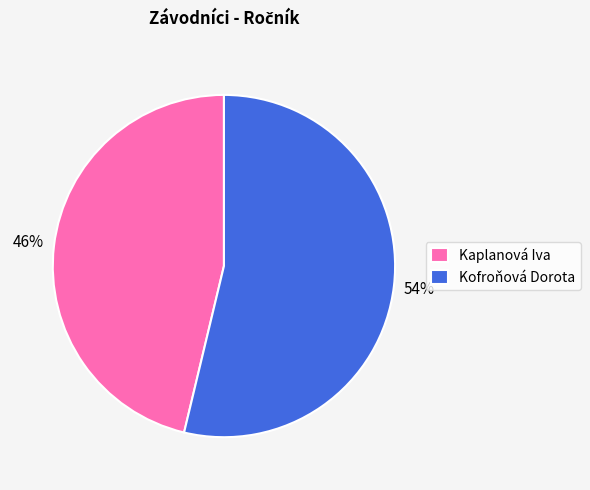

To the nearest percent, what is the average slice percentage?

50%